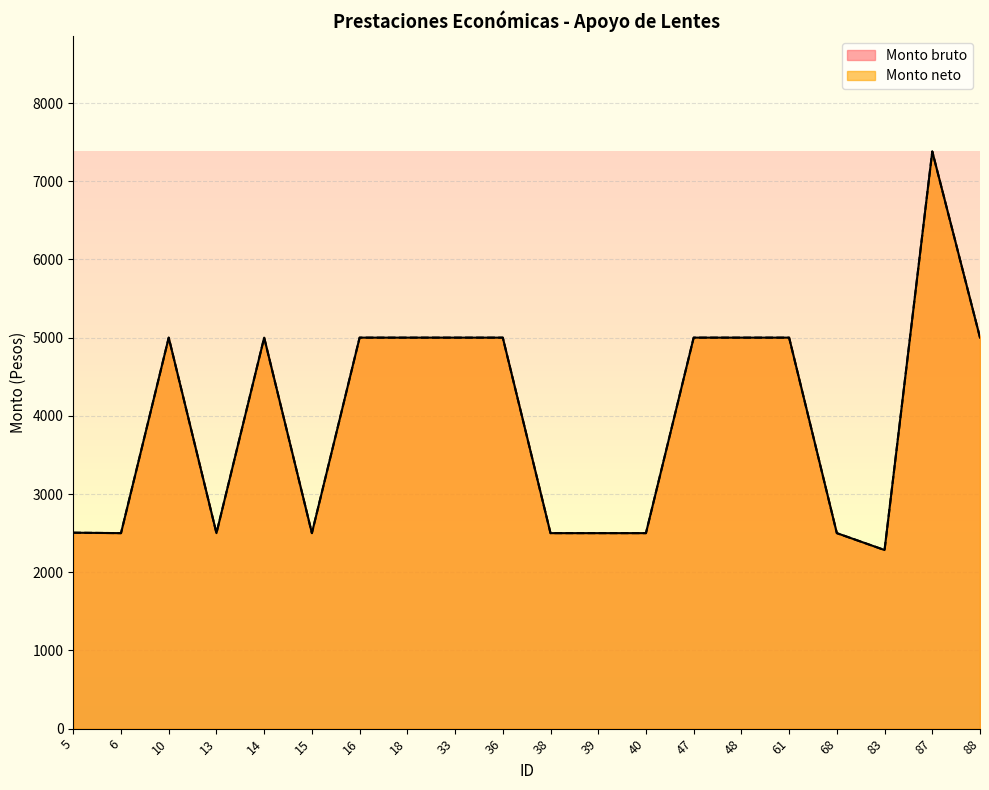

Which has a higher value, 40 or 88?

88